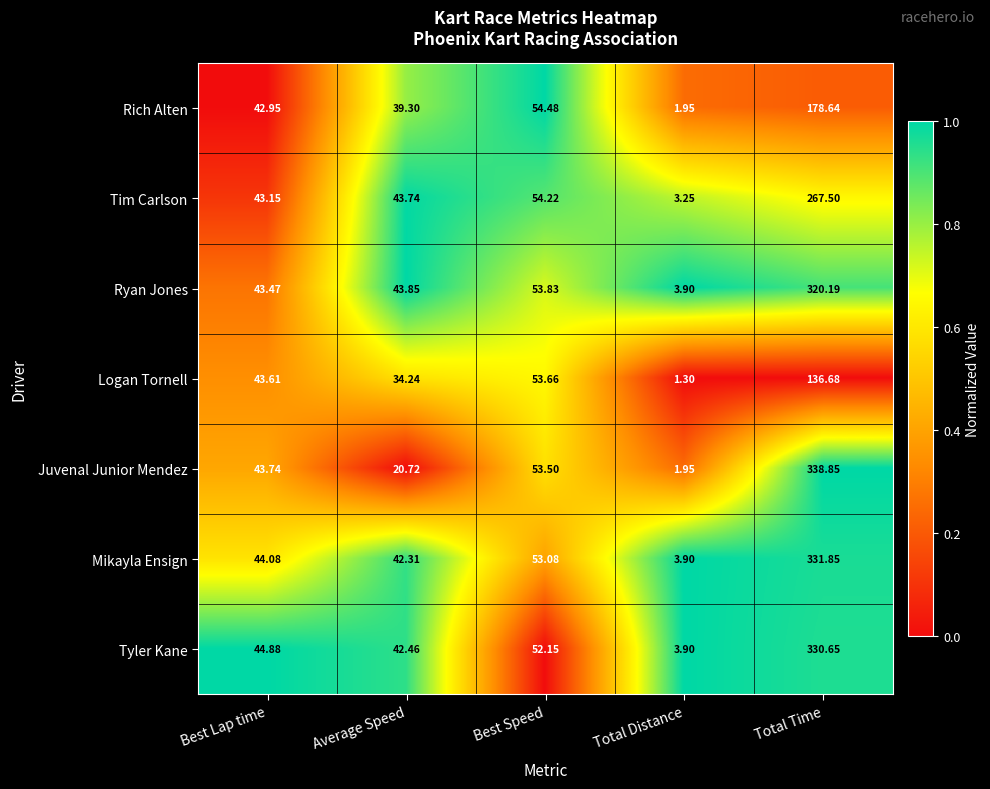

Which series has the widest spread of values?

Juvenal Junior Mendez